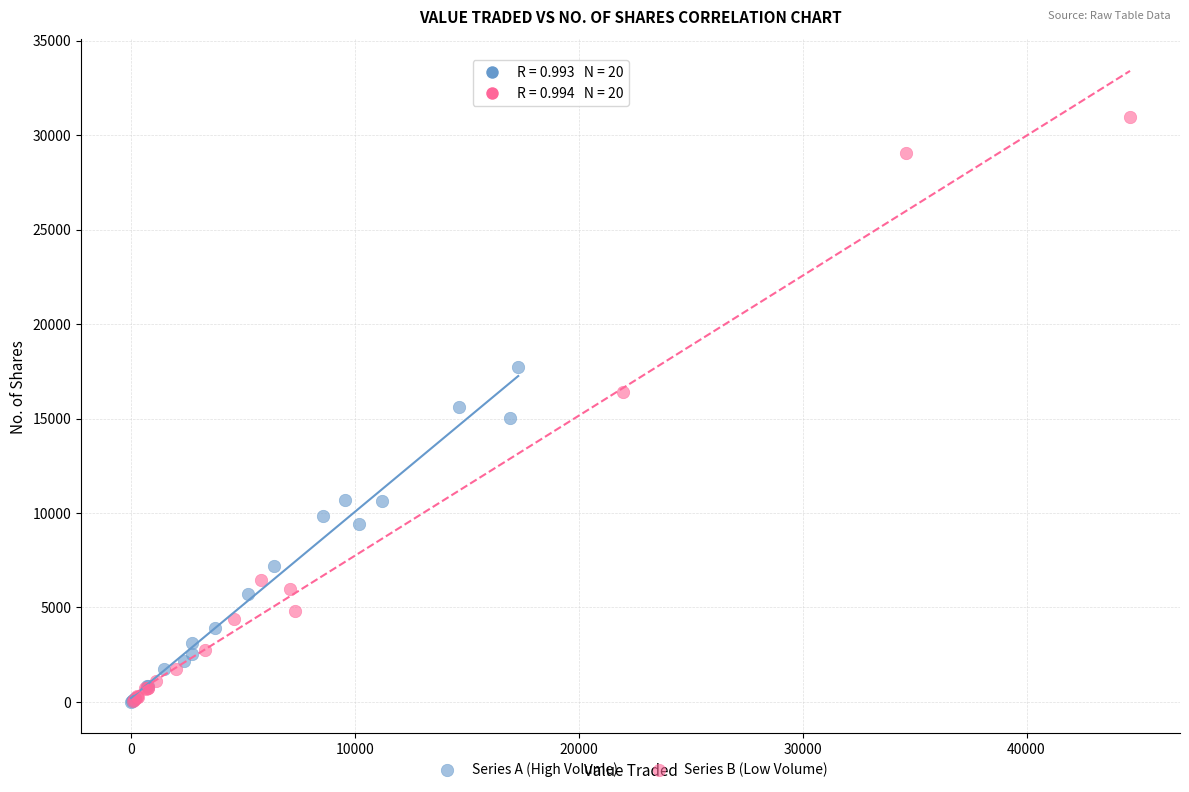

What are all the series names shown in the legend?

Series A (High Volume), Series B (Low Volume)